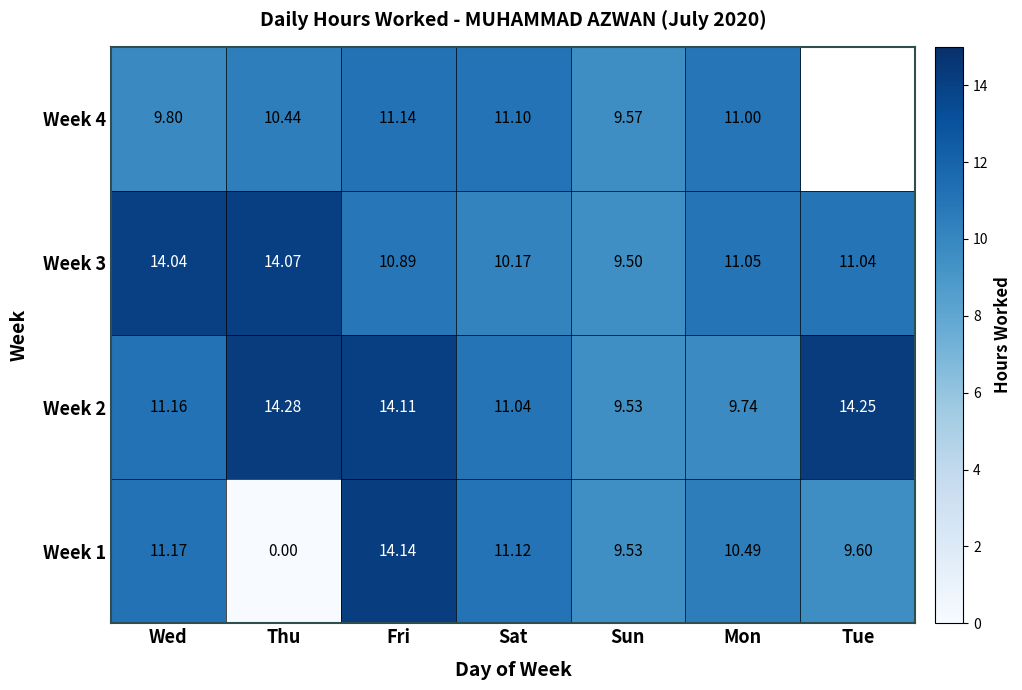

Which category has the highest value in the Week 3 series?

Thu